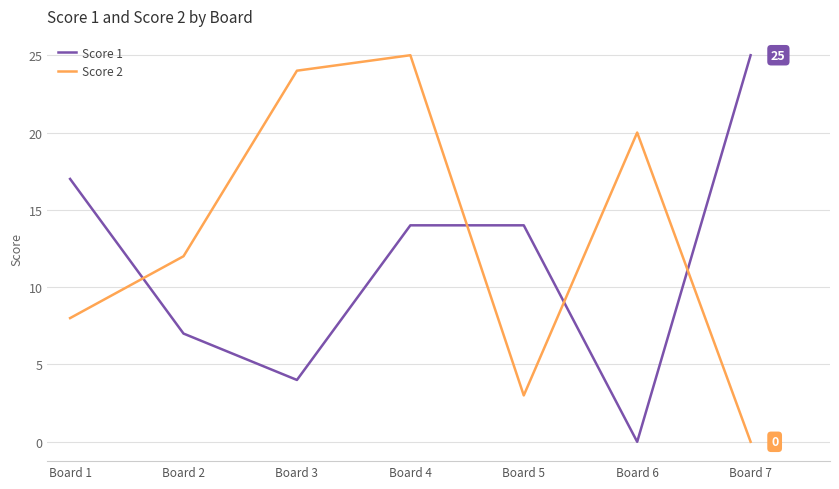

What is the average value of the Score 2 series?

13